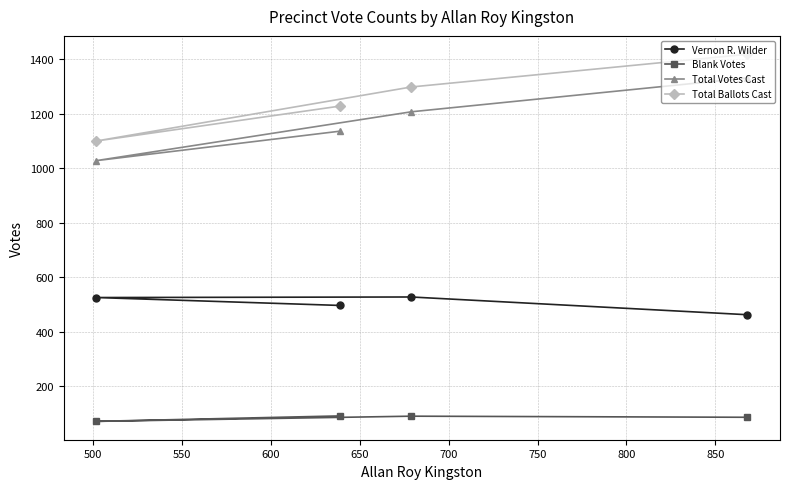

Which series has the largest total across all categories?

Total Ballots Cast